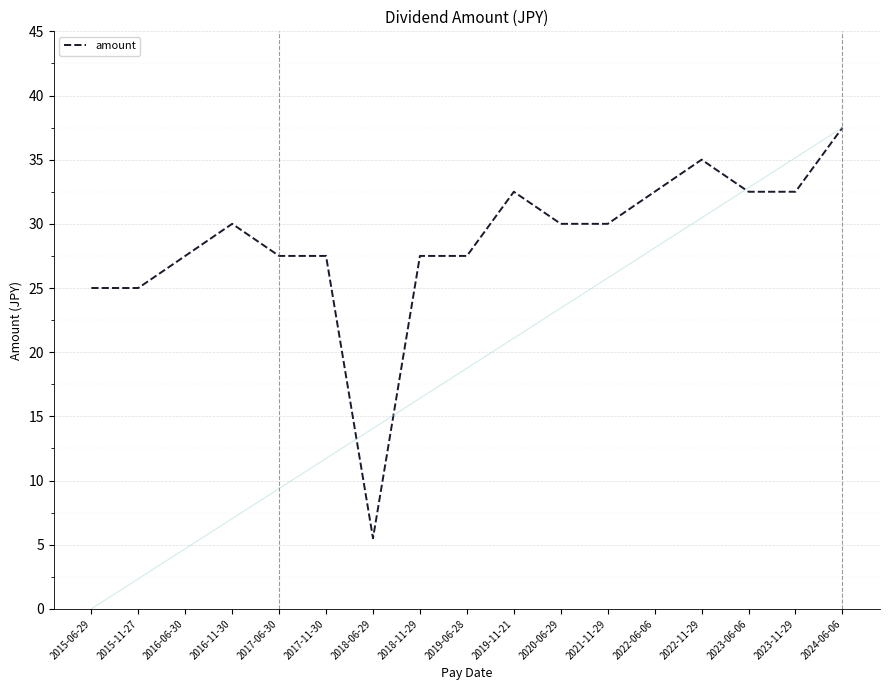

True or false: the data has more than 1 interior local peaks.

True